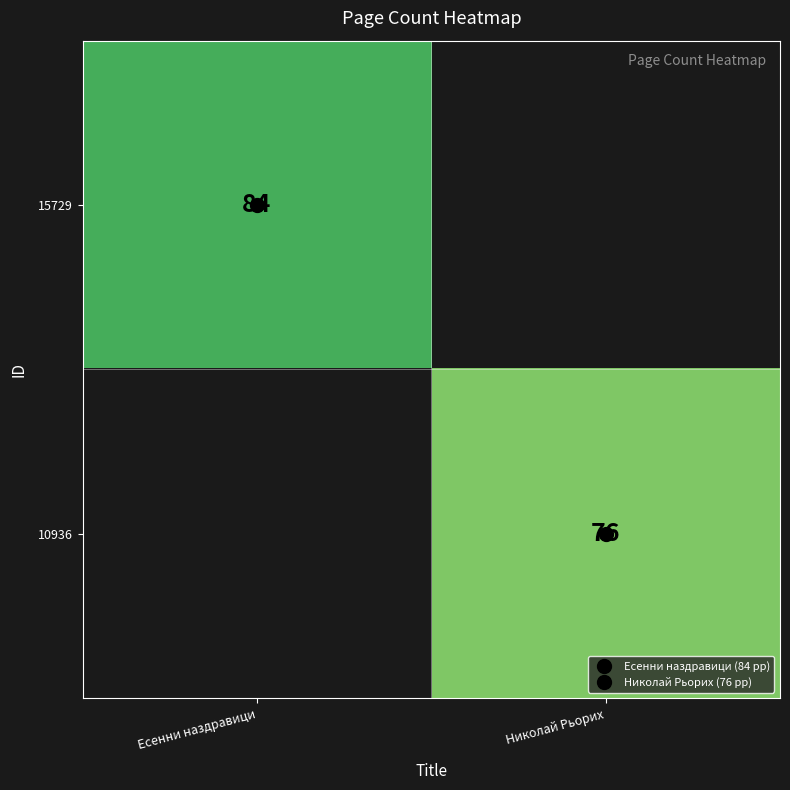

Is it true that 15729 equals 84.0 at Есенни наздравици?

True